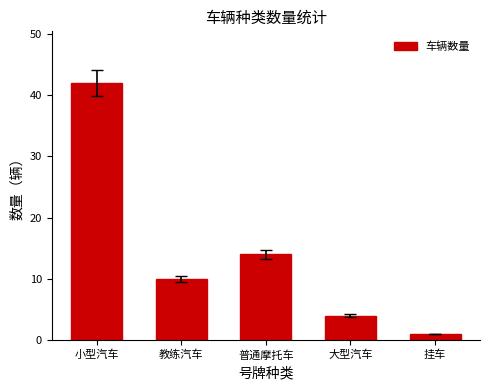

Where does the data first go above 10?

小型汽车